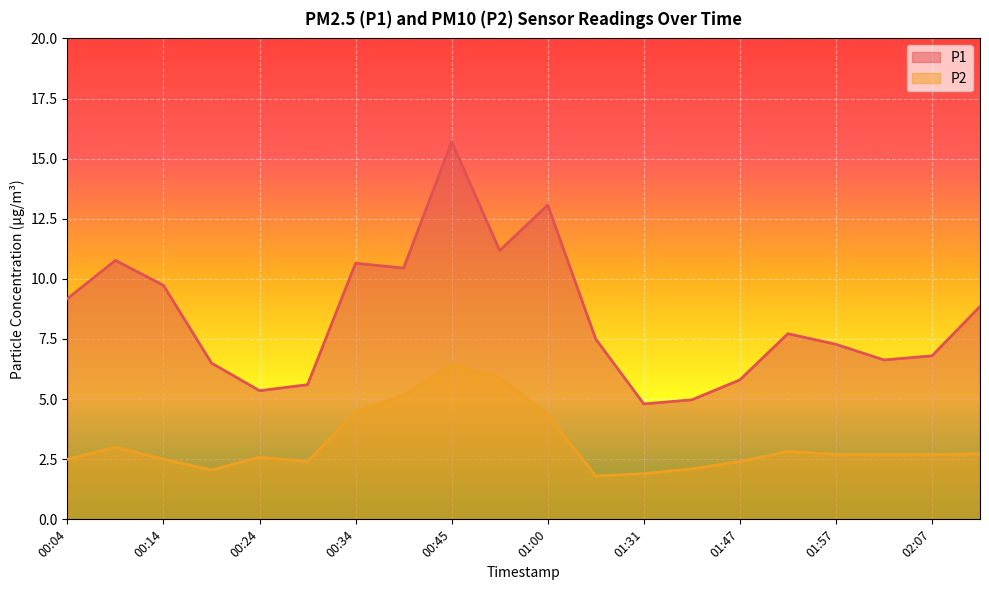

Reading left to right, transcribe all the data shown in this chart.

P1: 00:04=9.2	00:09=10.8	00:14=9.7	00:19=6.5	00:24=5.3	00:29=5.6	00:34=10.7	00:40=10.4	00:45=15.7	00:55=11.2	01:00=13.1	01:26=7.5	01:31=4.8	01:42=5.0	01:47=5.8	01:52=7.7	01:57=7.3	02:02=6.6	02:07=6.8	02:12=8.8
P2: 00:04=2.5	00:09=3.0	00:14=2.5	00:19=2.0	00:24=2.6	00:29=2.4	00:34=4.5	00:40=5.2	00:45=6.4	00:55=5.9	01:00=4.3	01:26=1.8	01:31=1.9	01:42=2.1	01:47=2.4	01:52=2.8	01:57=2.7	02:02=2.7	02:07=2.7	02:12=2.7